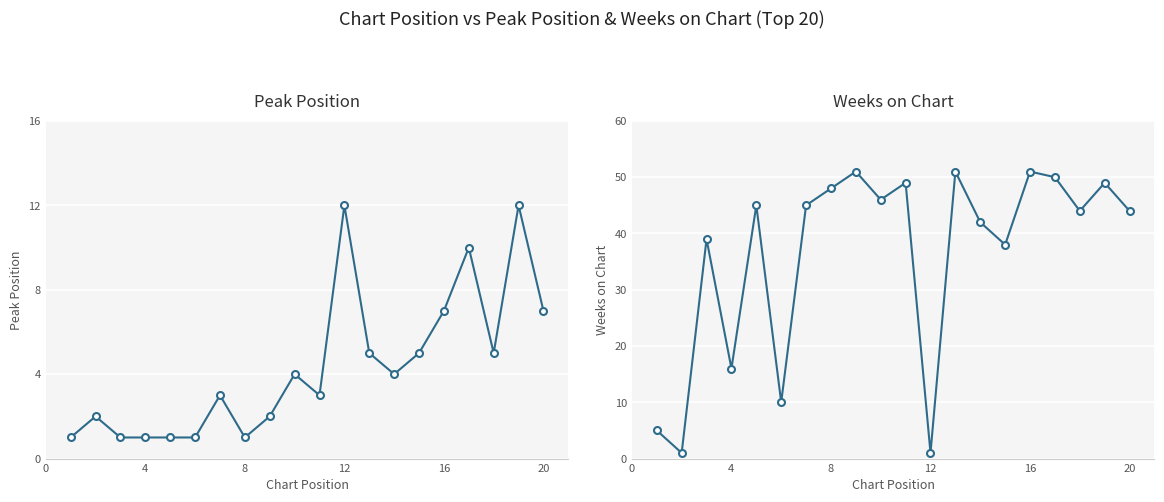

In Weeks on Chart, how many points are higher than both neighbors (excluding endpoints)?

7